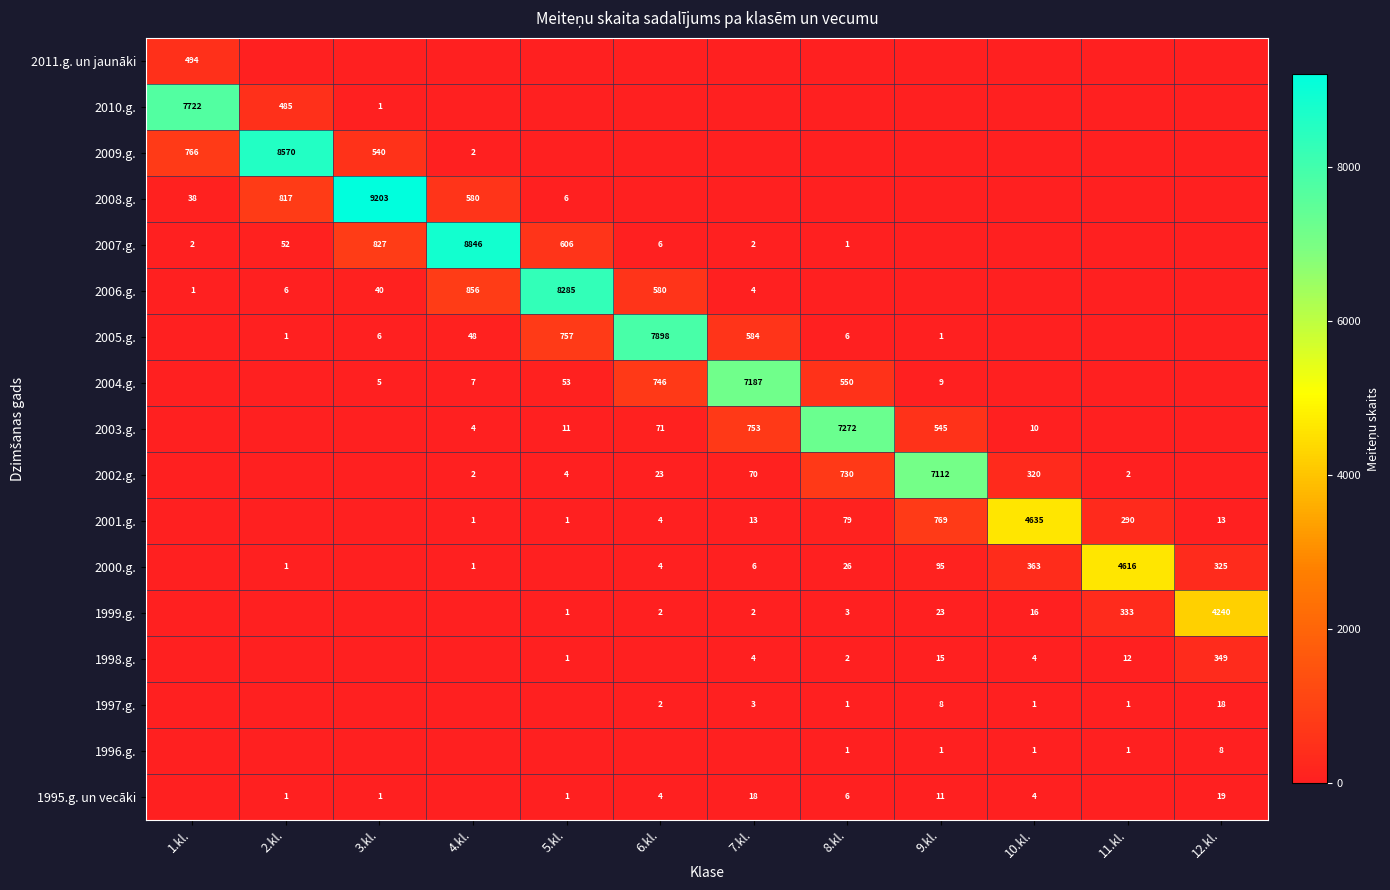

The value of 2001.g. at 11.kl. is 459. True or false?

False